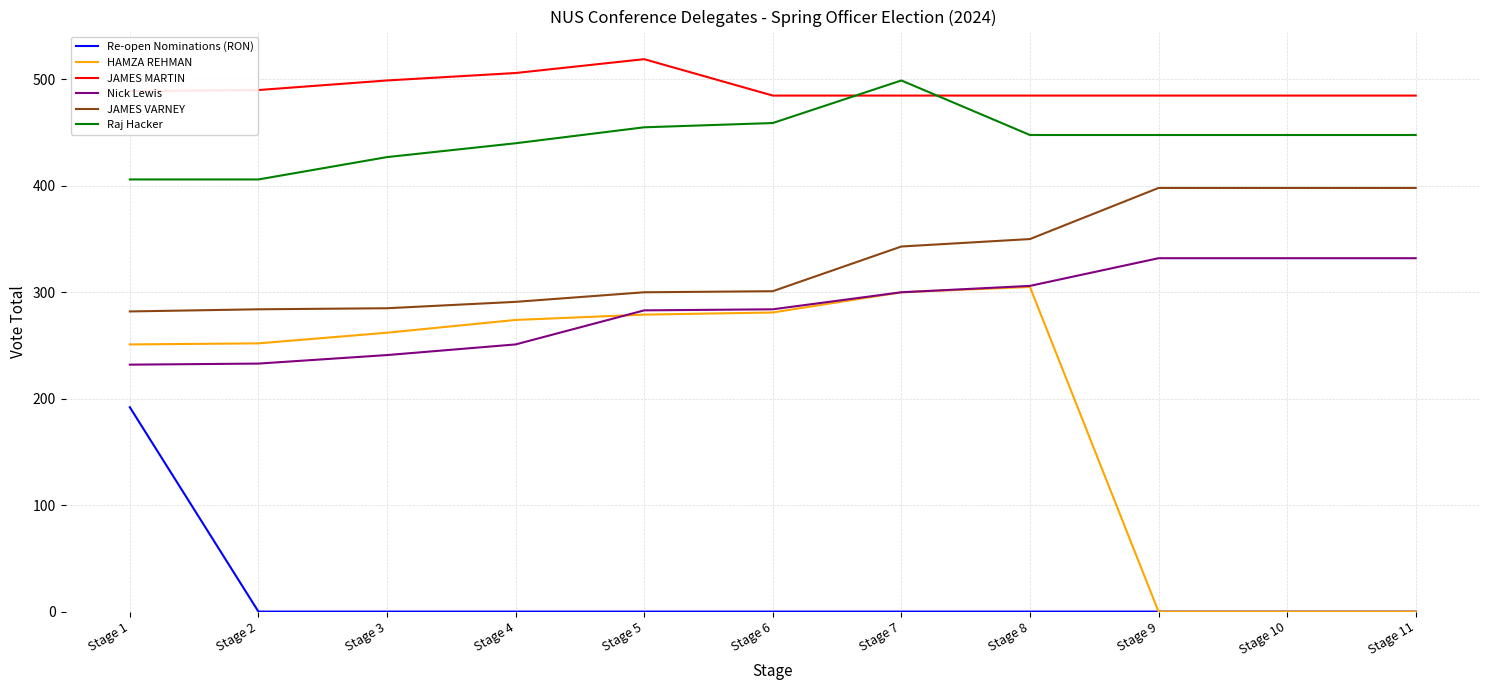

Is this an area chart (filled region under the line)?

No